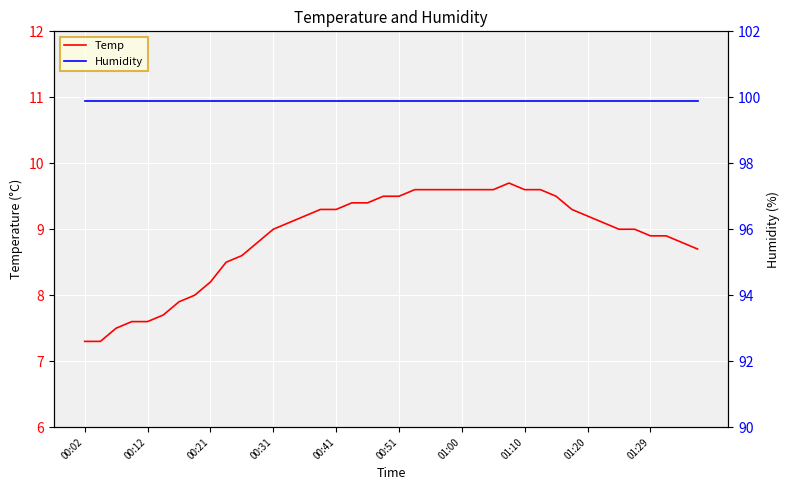

What is the sum of the Humidity values at 26 and 29?

199.8